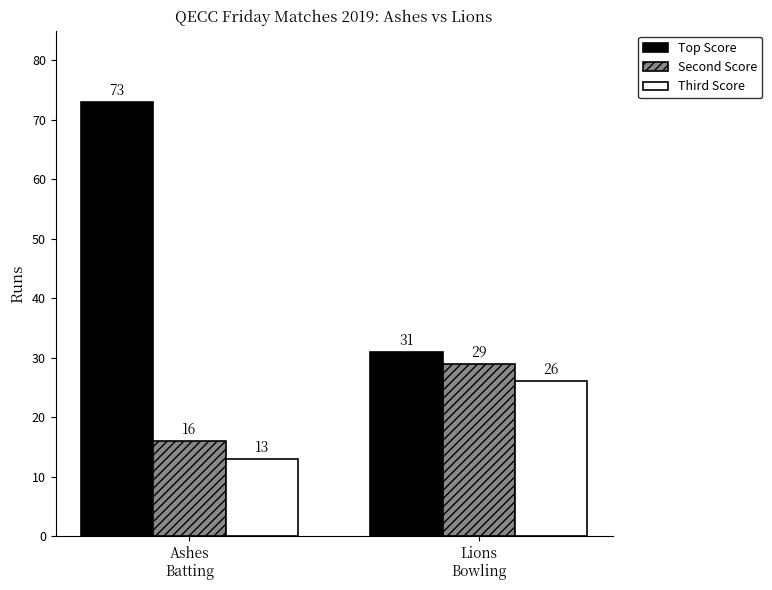

Which label corresponds to the smallest value in the chart?

Ashes
Batting